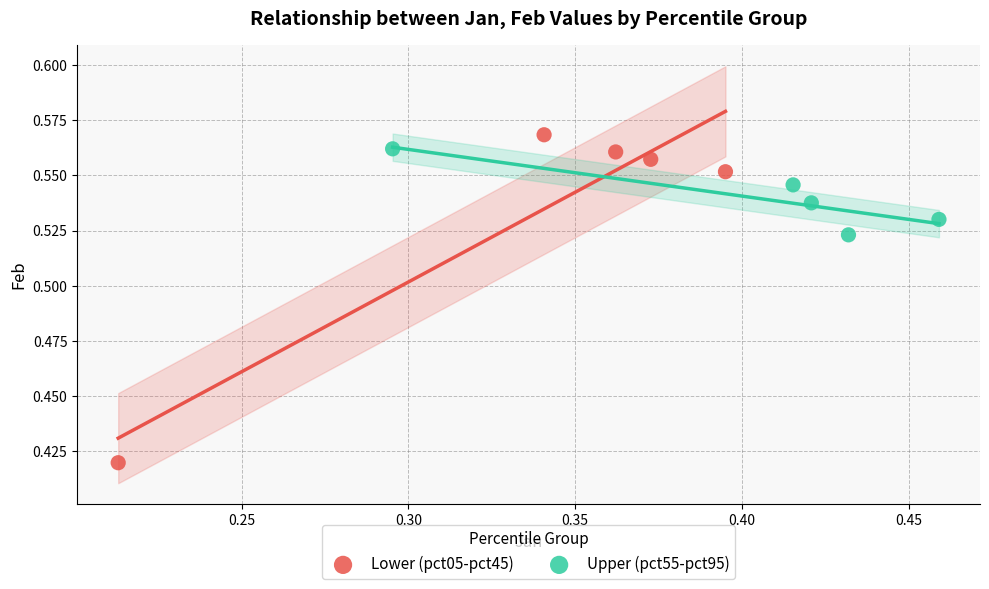

Which series reaches the minimum Y coordinate?

Lower (pct05-pct45)